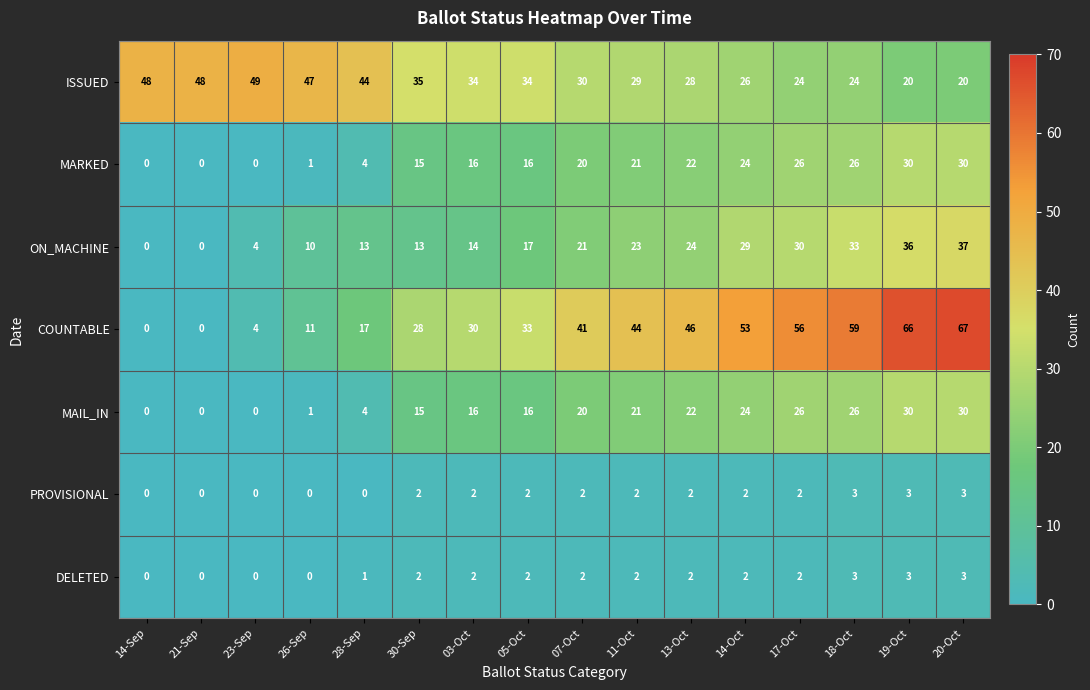

At which label is MARKED closest to 15?

30-Sep